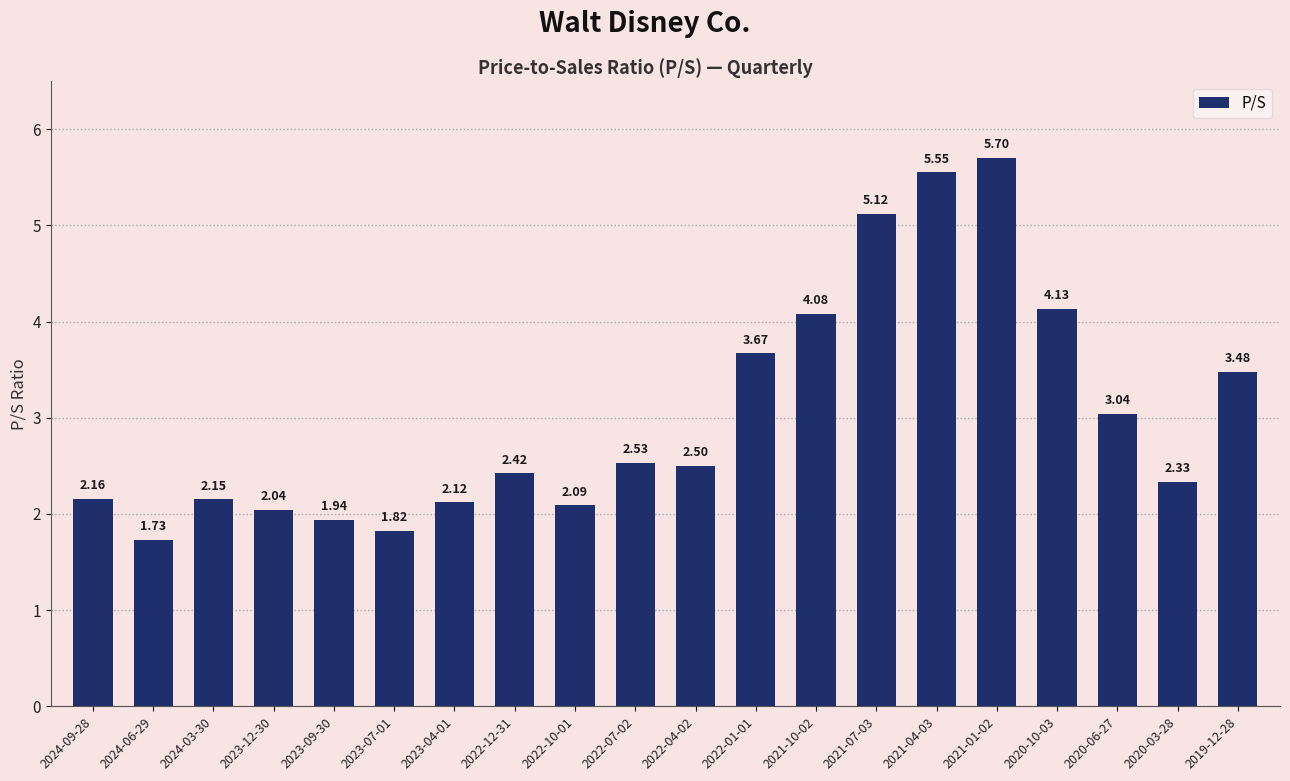

What is the sum of all values?

60.6